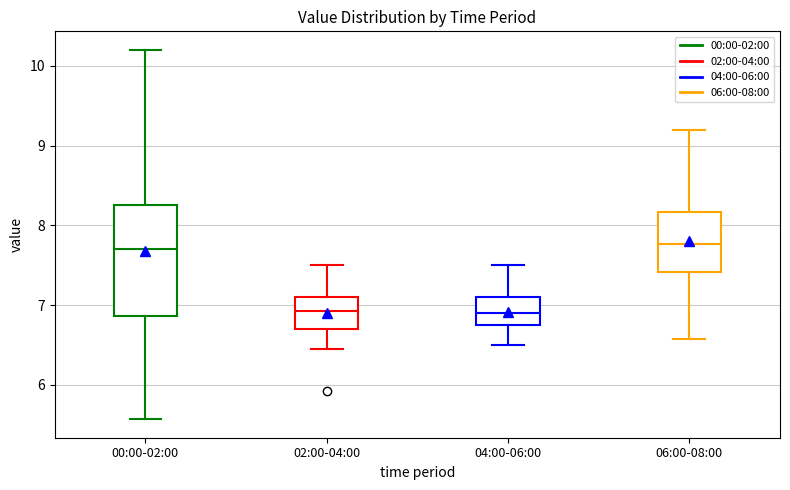

Reading left to right, transcribe this box plot: for each box, give where its median line is, the range the box spans, and where its two whiskers end, as read against the y-axis. The values are not printed on the chart, so give them approximately, as read against the axis.

00:00-02:00: median 7.7, box 6.9 to 8.3, whiskers 5.6 to 10.2
02:00-04:00: median 6.9, box 6.7 to 7.1, whiskers 6.5 to 7.5
04:00-06:00: median 6.9, box 6.8 to 7.1, whiskers 6.5 to 7.5
06:00-08:00: median 7.8, box 7.4 to 8.2, whiskers 6.6 to 9.2